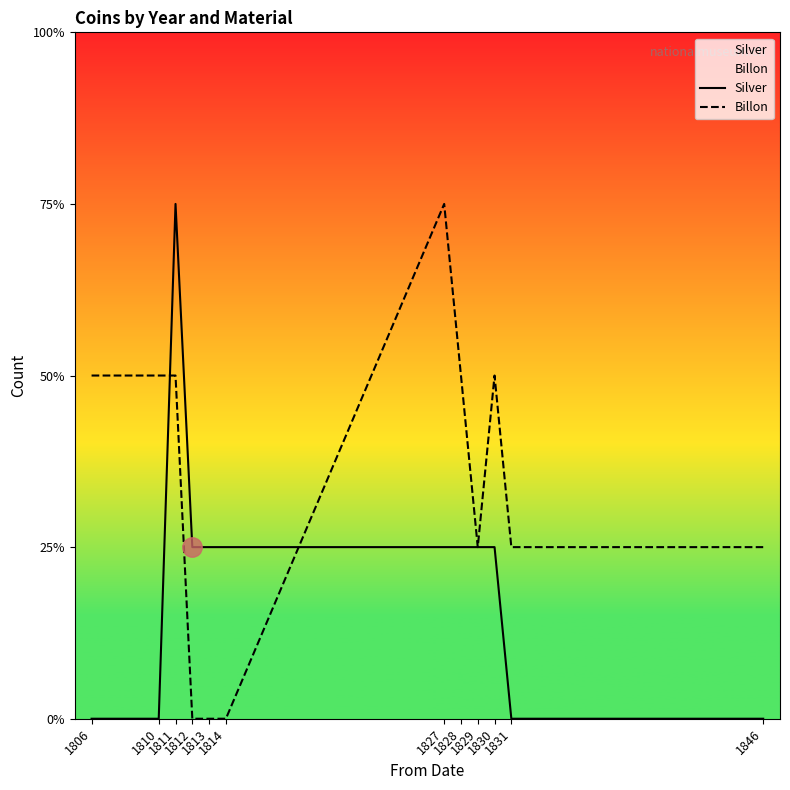

Reading left to right, extract all data points from this chart.

Silver: 0	0	3	1	1	1	1	1	1	1	0	0
Billon: 2	2	2	0	0	0	3	2	1	2	1	1